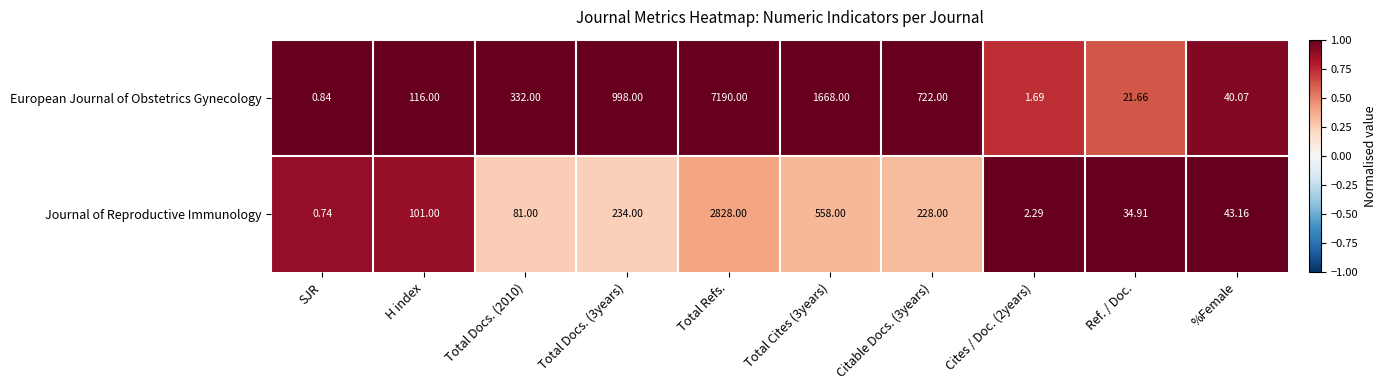

Which series has the largest total across all categories?

European Journal of Obstetrics Gynecology